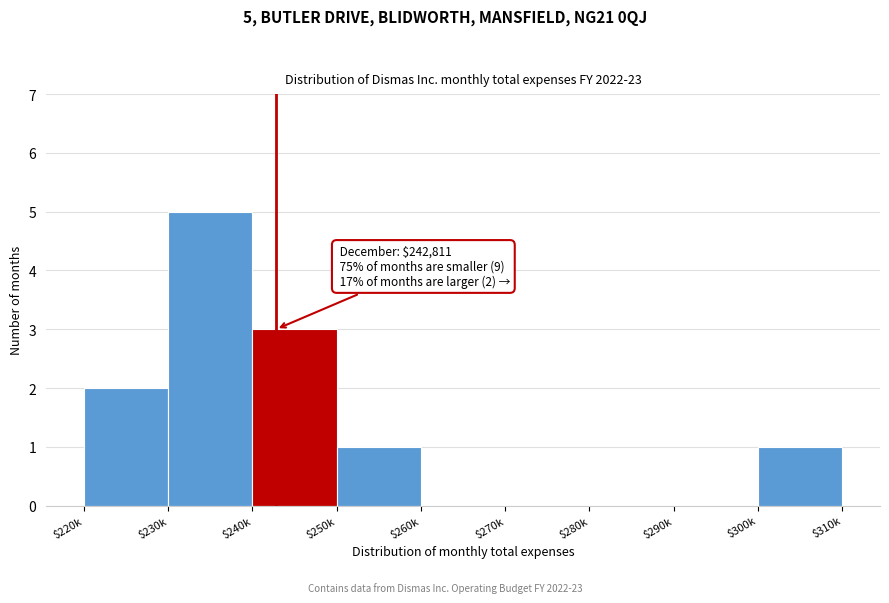

The chart shows a value of 3 at $270k. True or false?

False